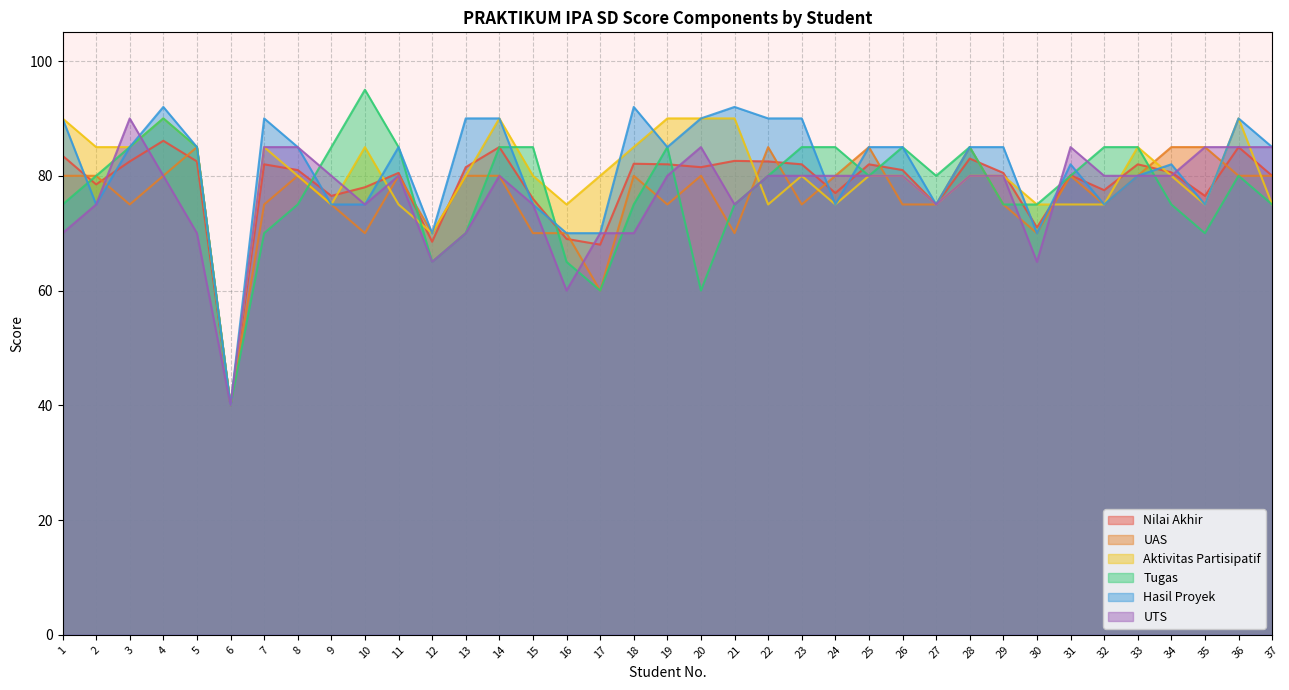

List the labels in order of Tugas value, smallest first.

6, 17, 20, 12, 16, 7, 13, 35, 1, 8, 18, 21, 29, 30, 34, 37, 2, 22, 25, 27, 31, 36, 3, 5, 9, 11, 14, 15, 19, 23, 24, 26, 28, 32, 33, 4, 10